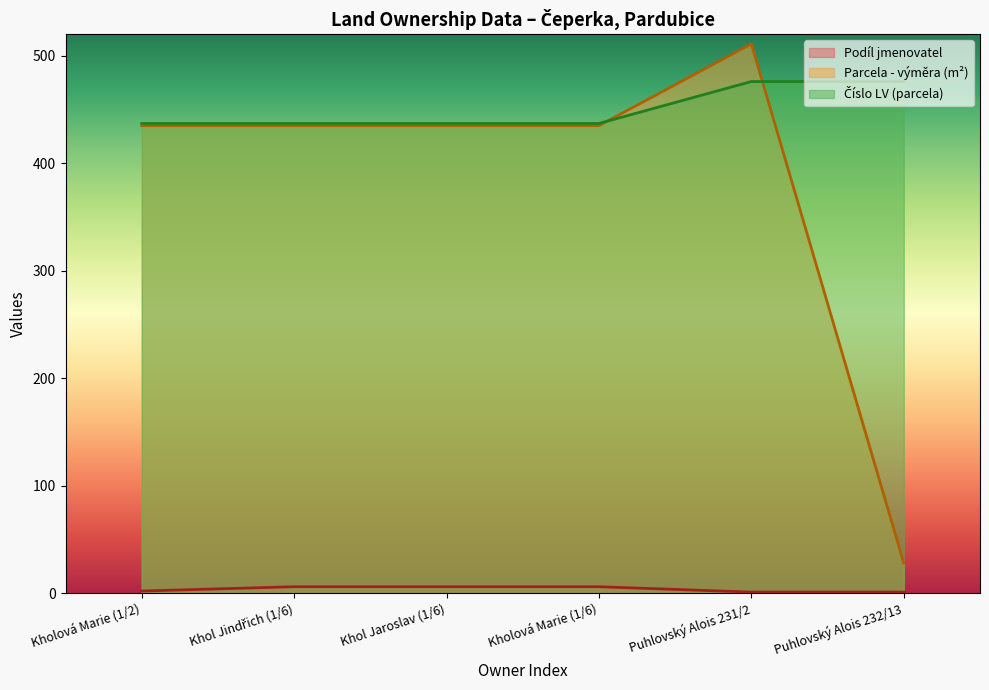

What is the difference between the maximum and minimum values in the Parcela - výměra series?

483